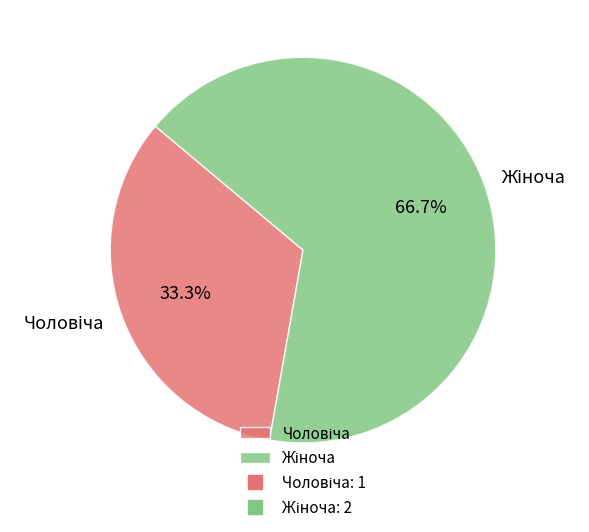

Does any single category account for the majority?

Yes